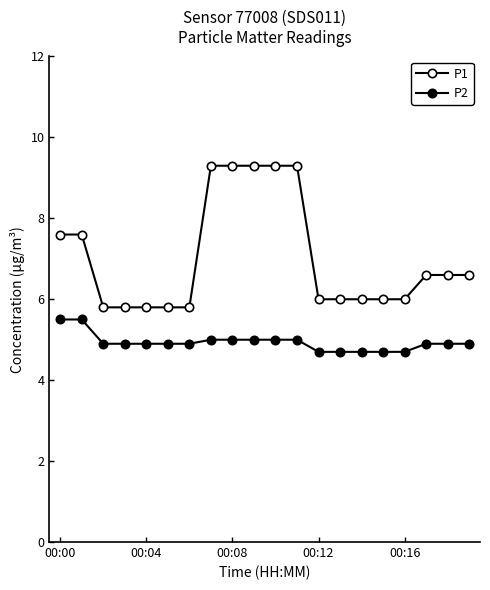

Is this an area chart (filled region under the line)?

No